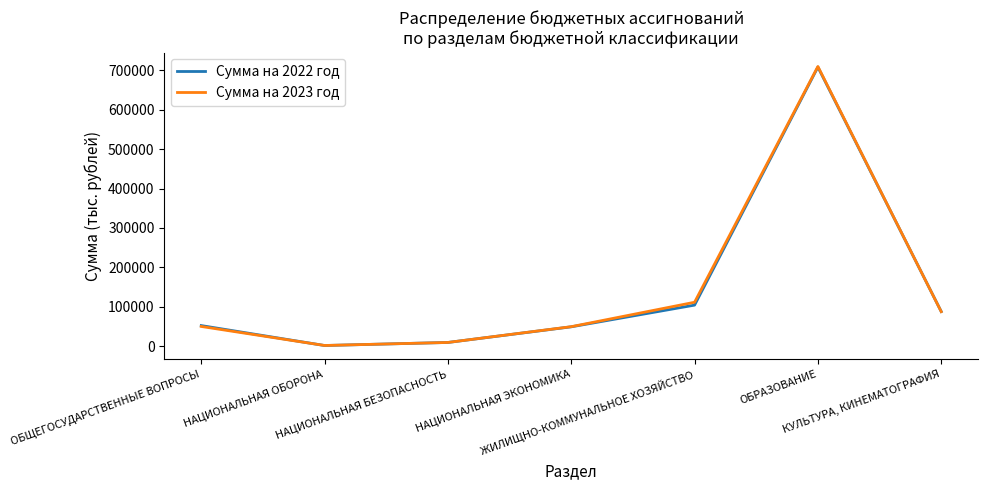

What are all the series names shown in the legend?

Сумма на 2022 год, Сумма на 2023 год